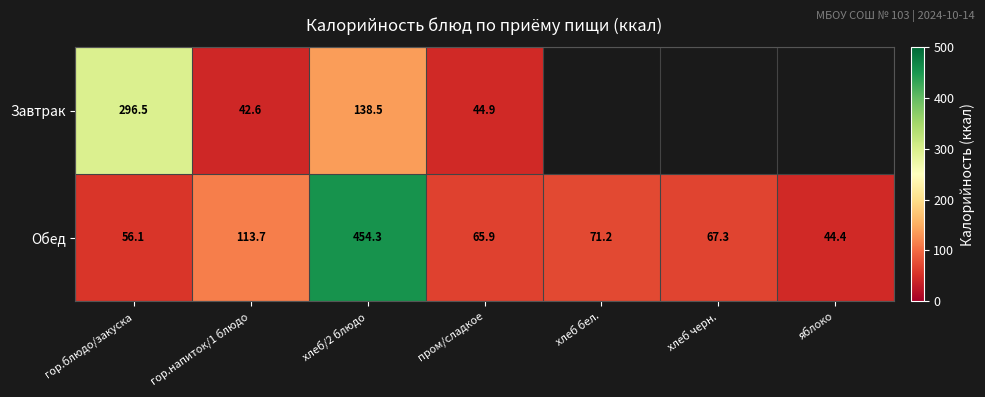

List the labels in order of Обед value, smallest first.

яблоко, гор.блюдо/закуска, пром/сладкое, хлеб черн., хлеб бел., гор.напиток/1 блюдо, хлеб/2 блюдо